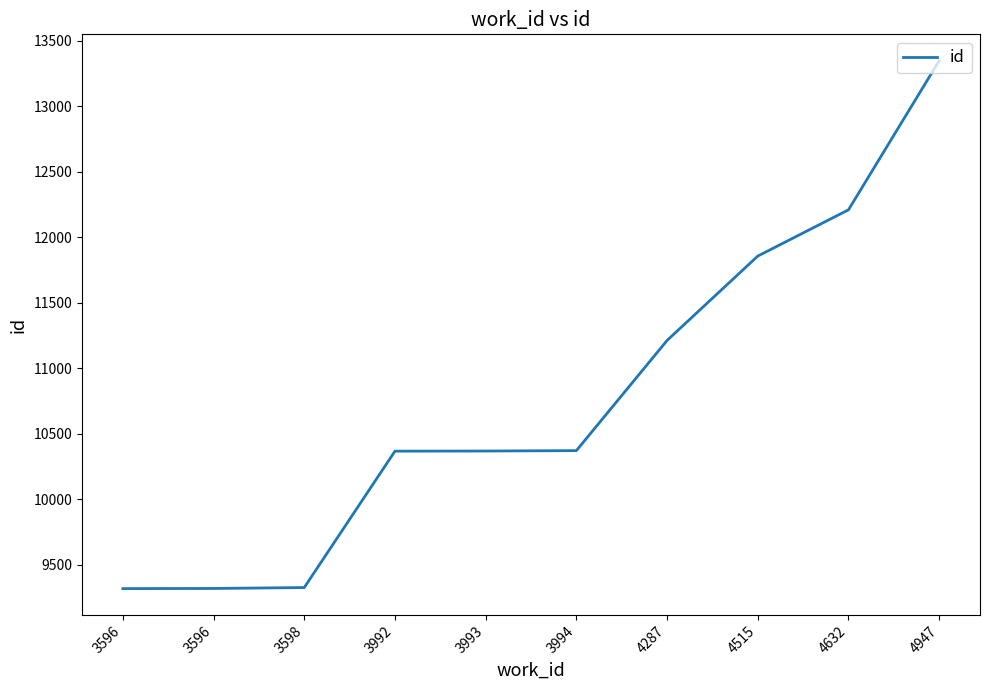

Which category has the lowest value across all series?

3596